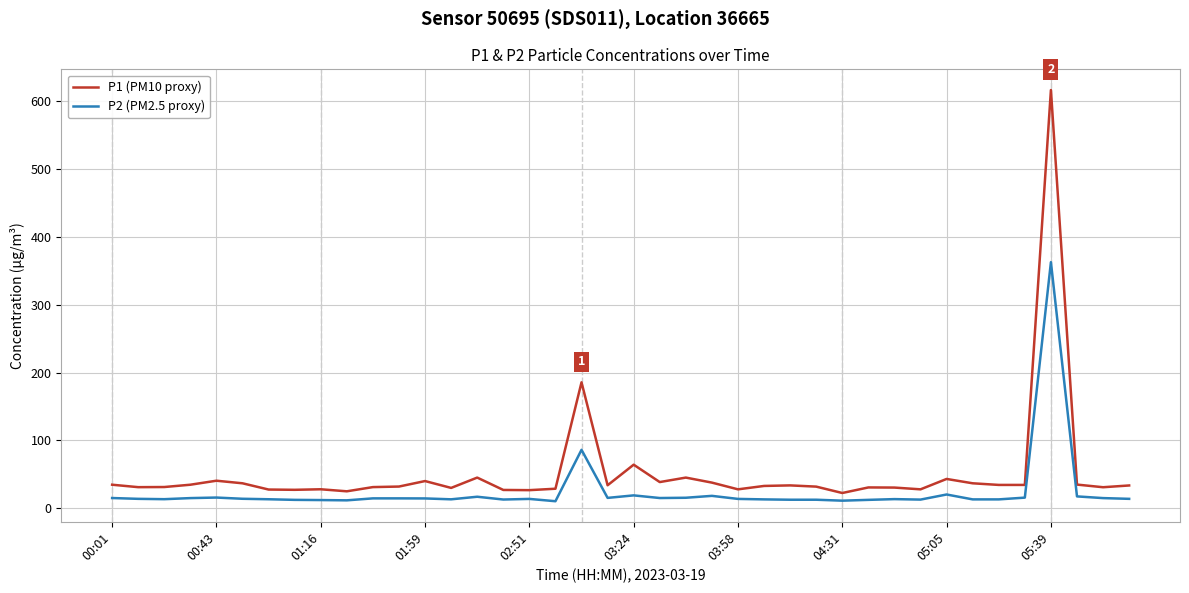

Which series has the largest total across all categories?

P1 (PM10 proxy)